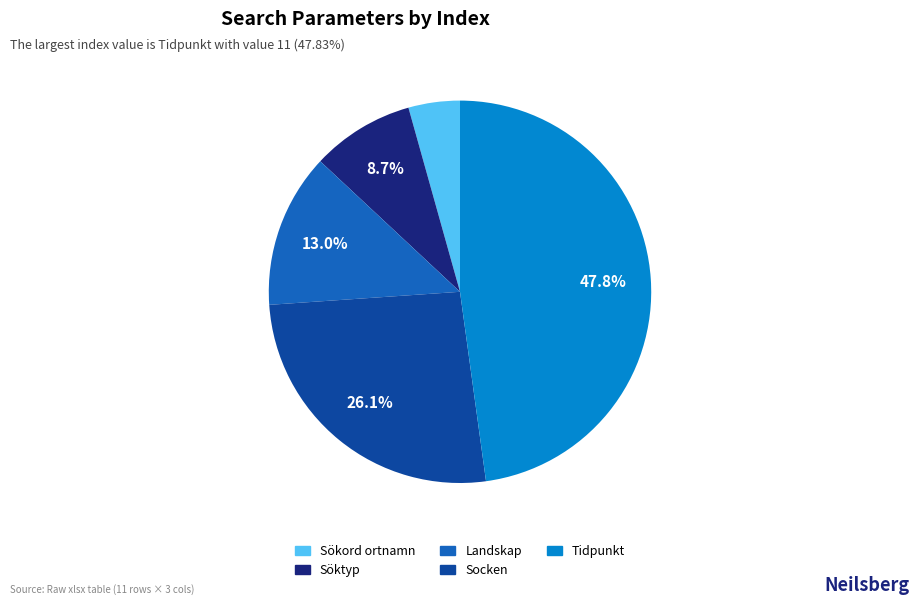

To the nearest percent, what is the combined percentage of Socken and Landskap?

39%